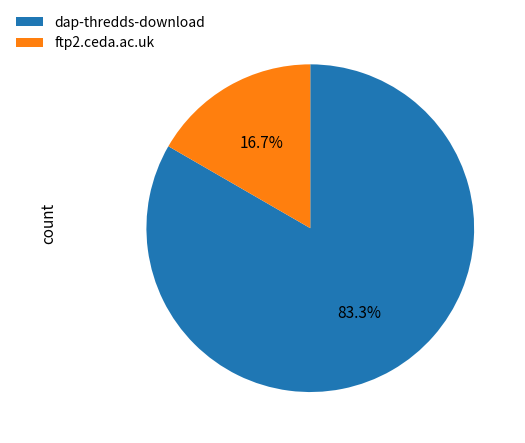

The ftp2.ceda.ac.uk slice represents 27% of the pie. True or false?

False